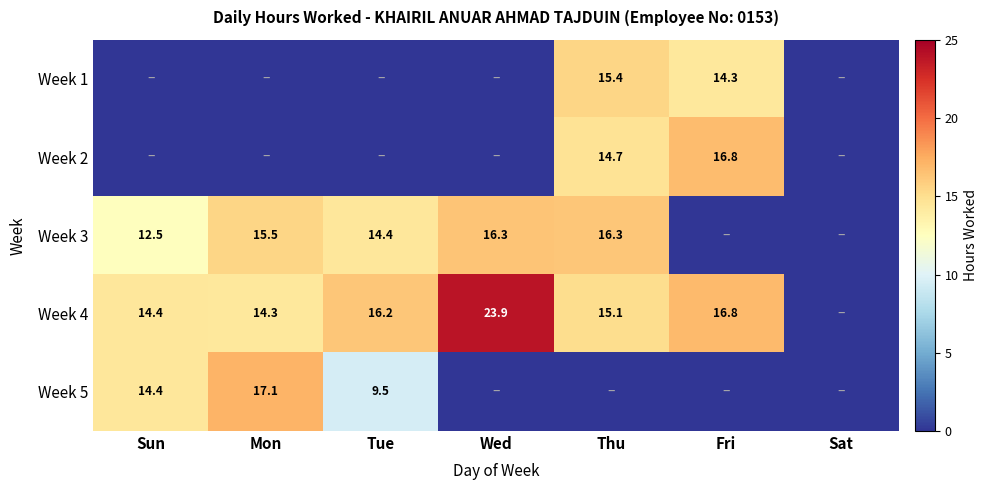

What is the total value across all series at Thu?

61.5